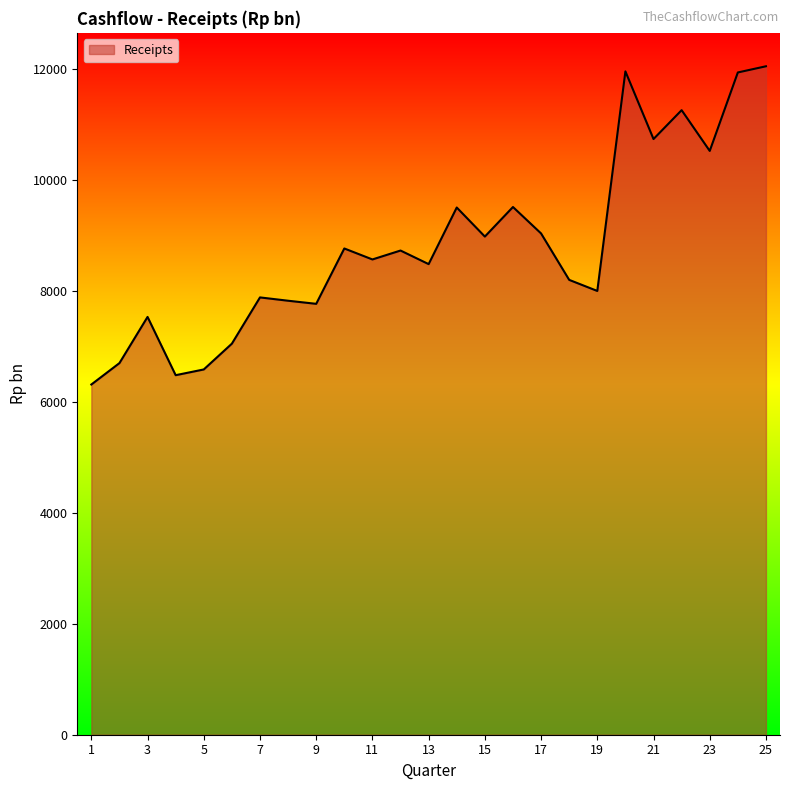

What is the greatest value displayed?

12046.0